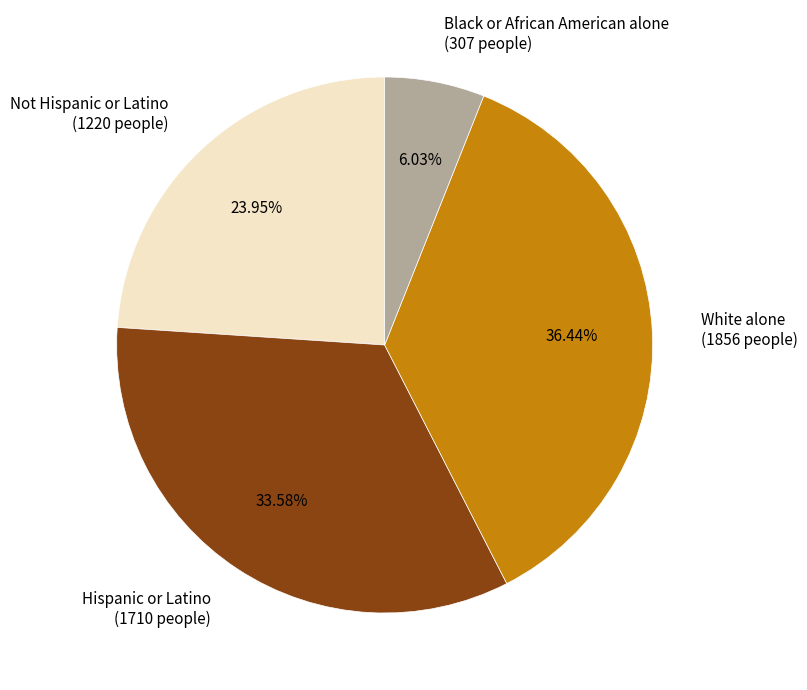

Approximately how many times larger is the value at Hispanic or Latino compared to White alone?

0.9